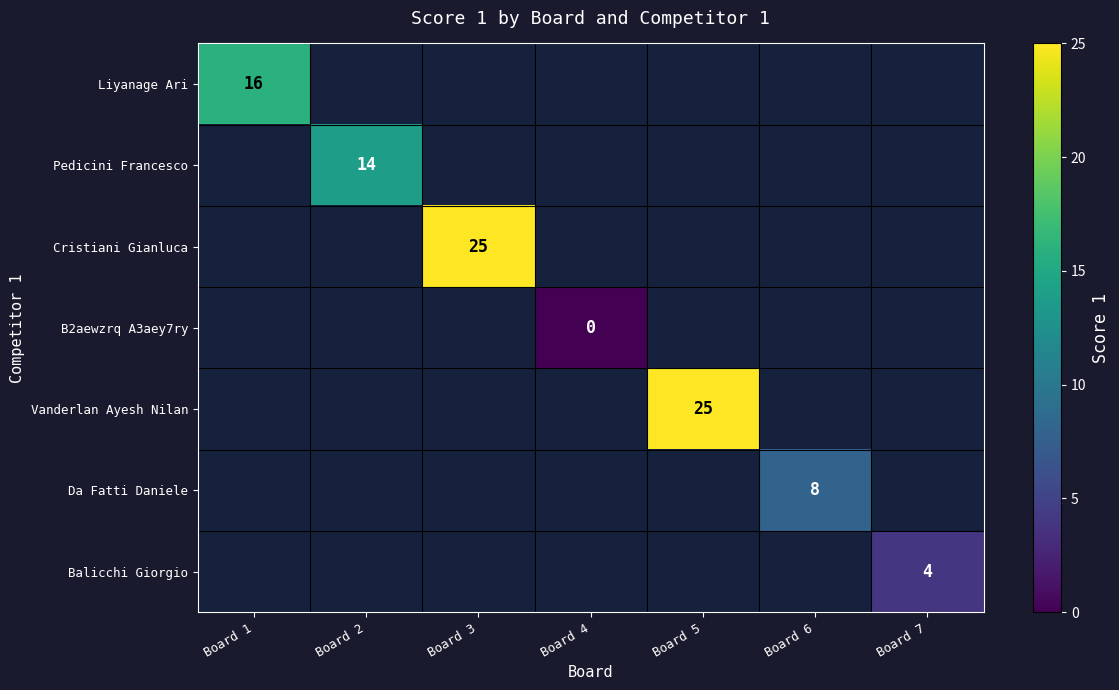

The Liyanage Ari series shows 16 at Board 1. True or false?

True